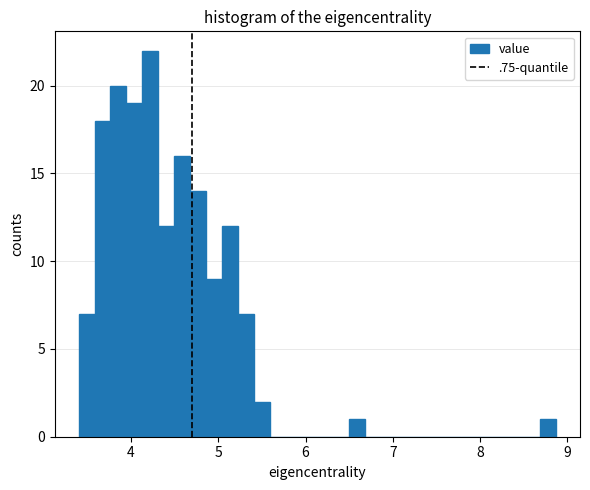

Around what value on the x-axis is the tallest bar? Give the approximate position of its centre, as read against the axis.

4.2